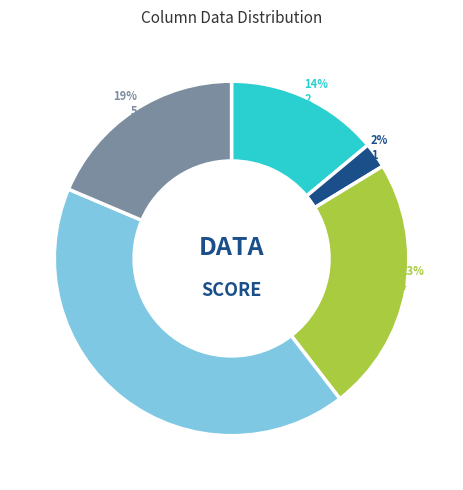

What is the largest slice in the pie chart?

6